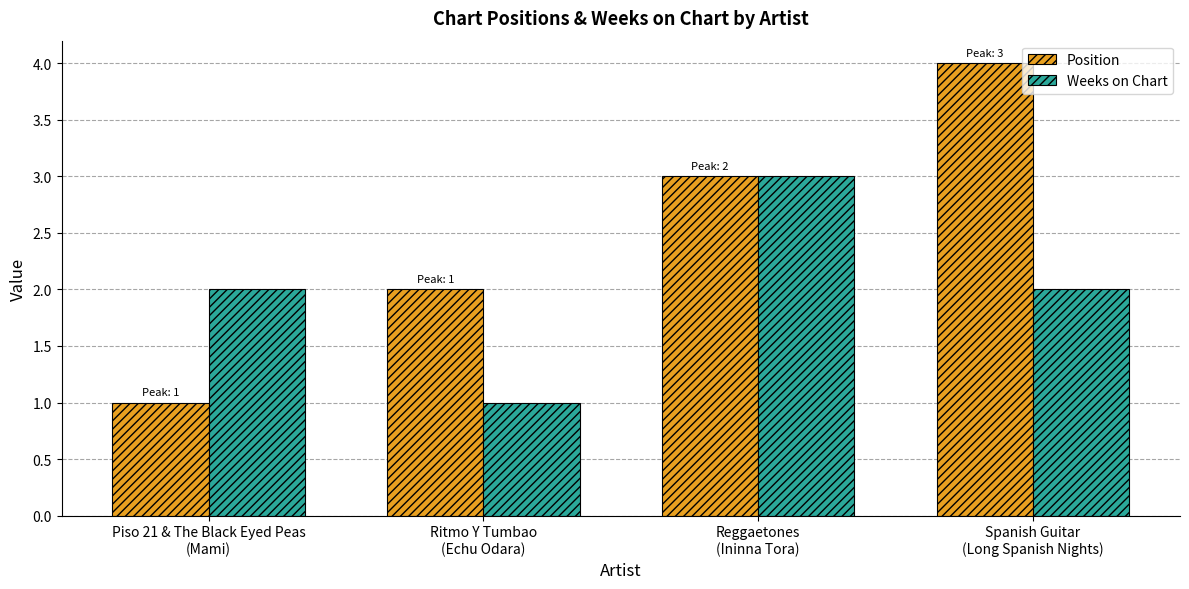

What is the label of the 3rd bar from the left?

Reggaetones
(Ininna Tora)